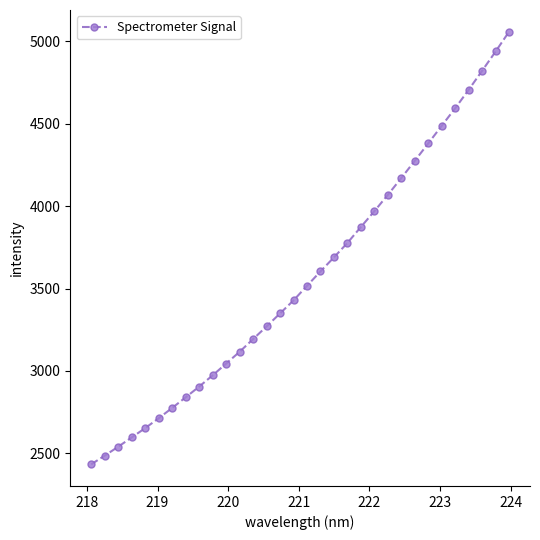

How many data points does each series have?

32